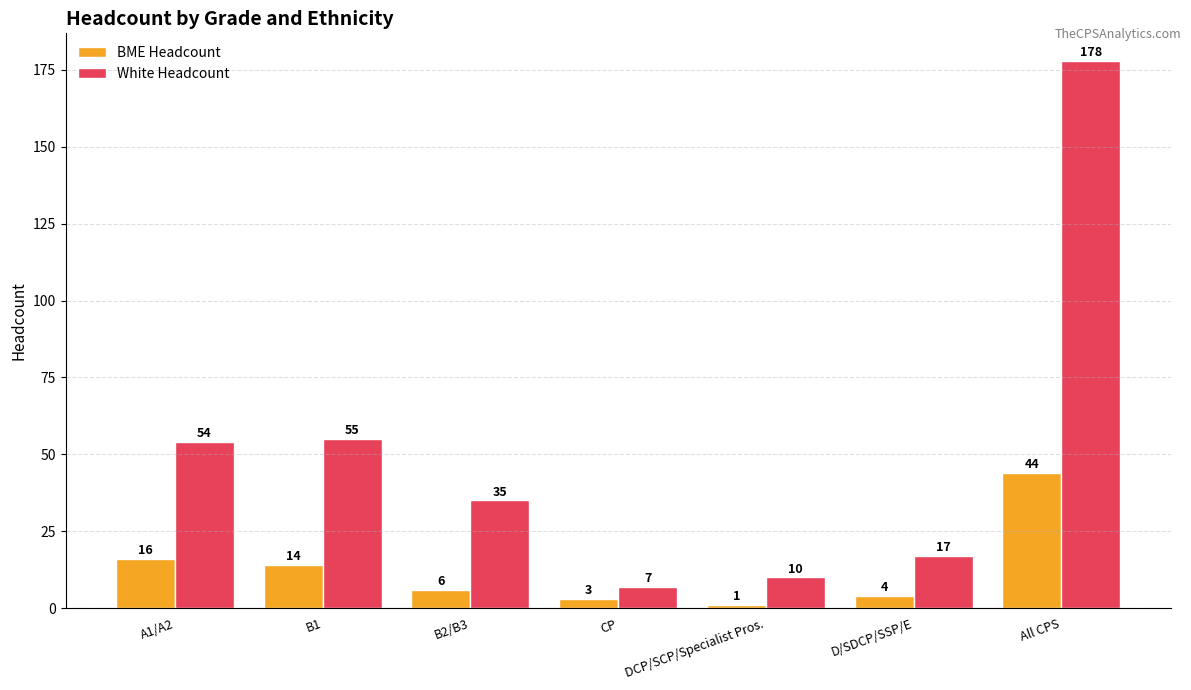

Between B2/B3 and All CPS, which series saw the biggest shift?

White Headcount